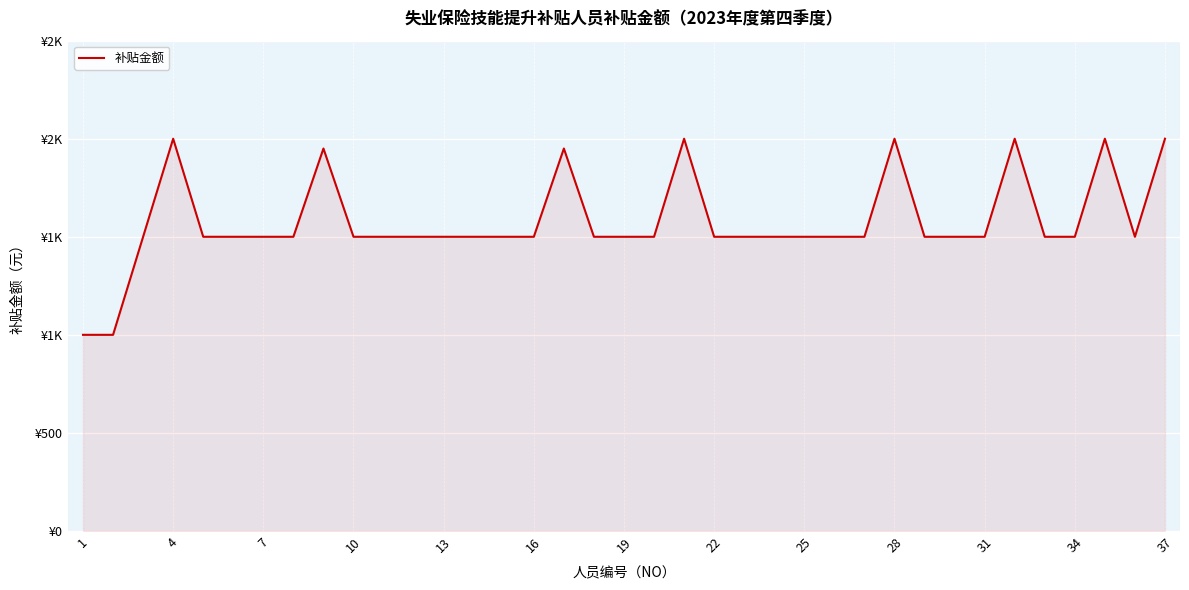

Does the chart have visible grid lines?

Yes